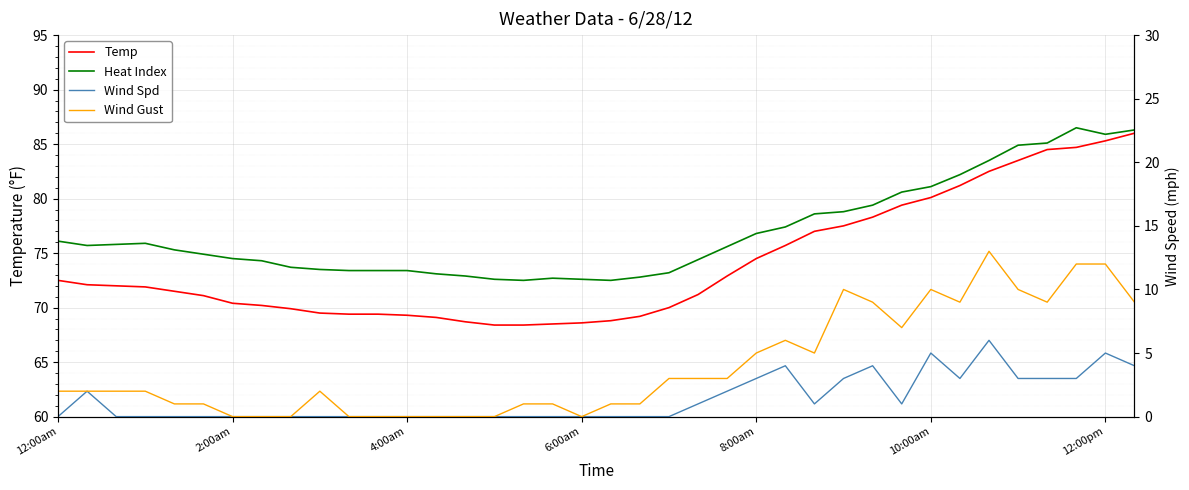

At how many categories does at least one series exceed 10?

38